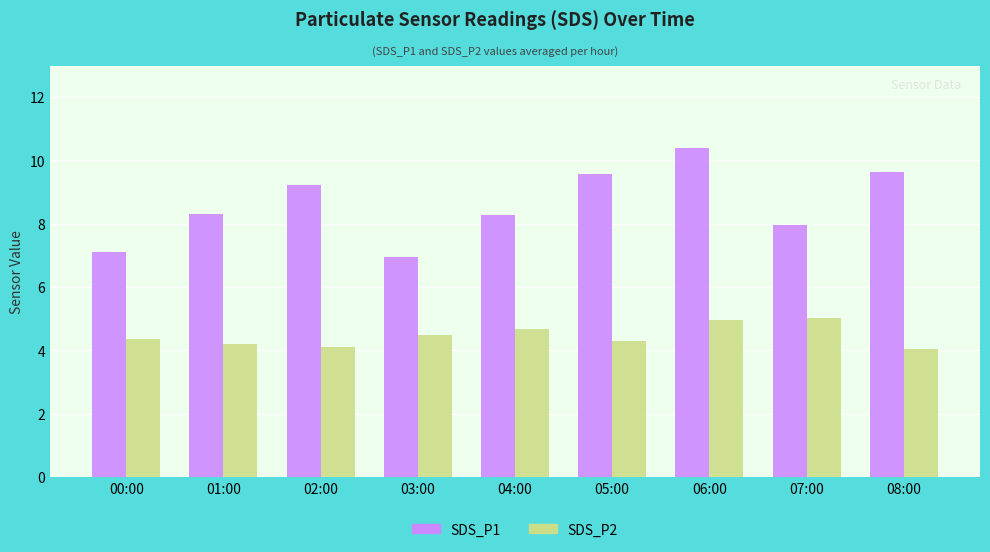

Are the bars grouped side by side (vs. stacked)?

Yes